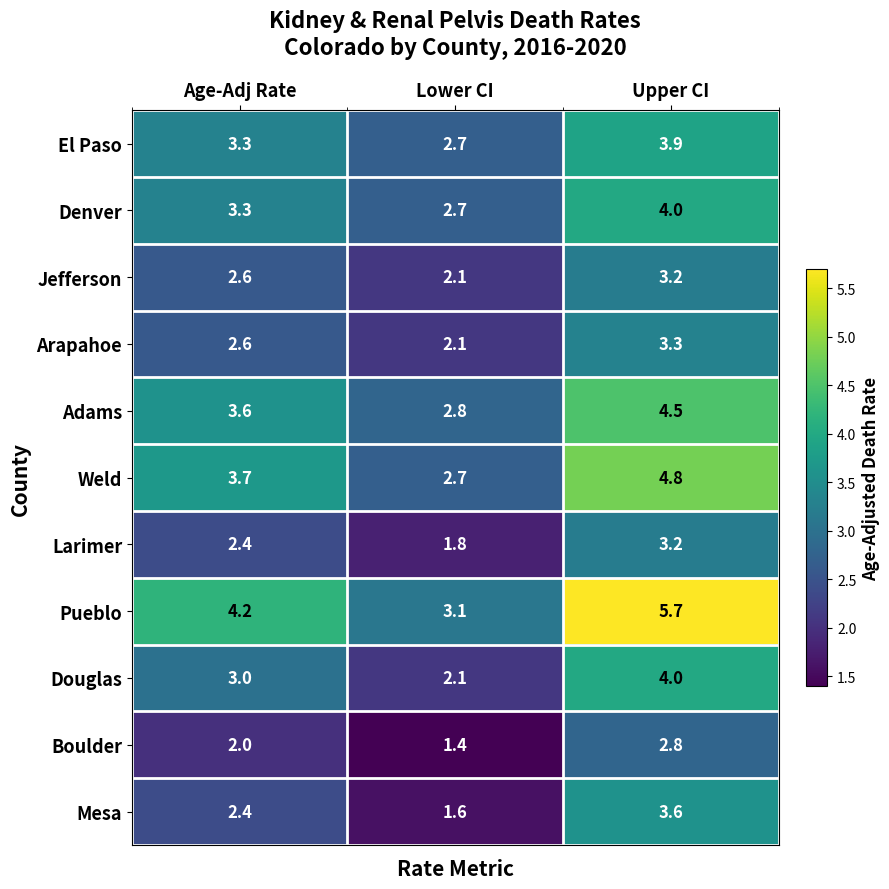

What is the difference between the maximum and second lowest values in the El Paso series?

0.6